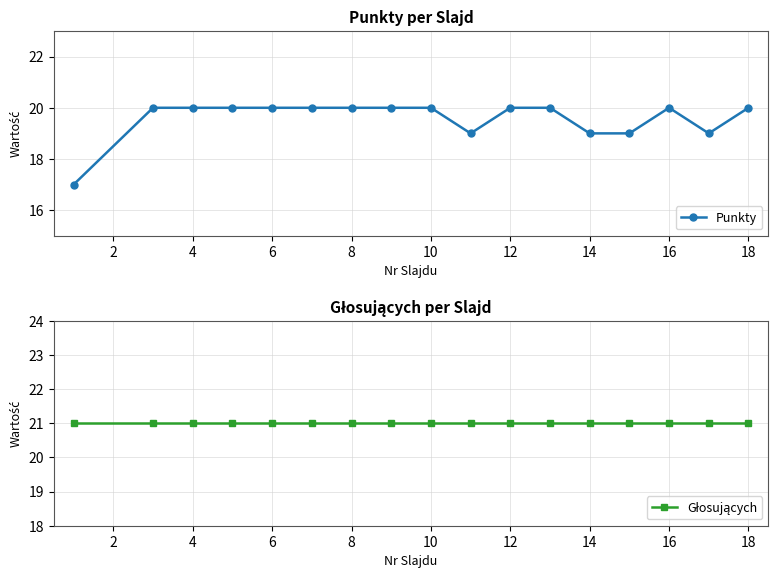

Is it true that Punkty equals 20 at 18?

True